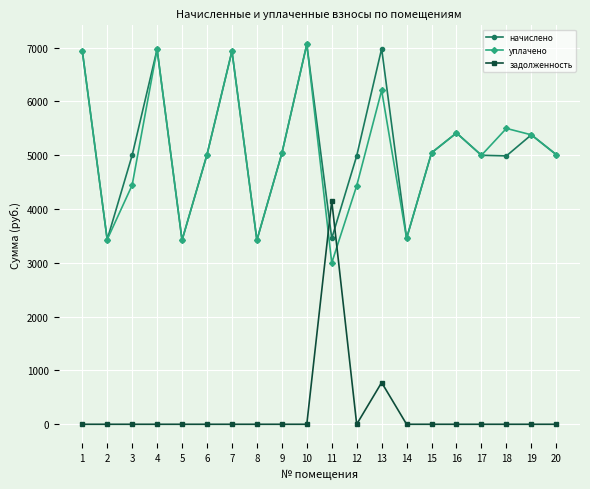

What are all the series names shown in the legend?

начислено, уплачено, задолженность